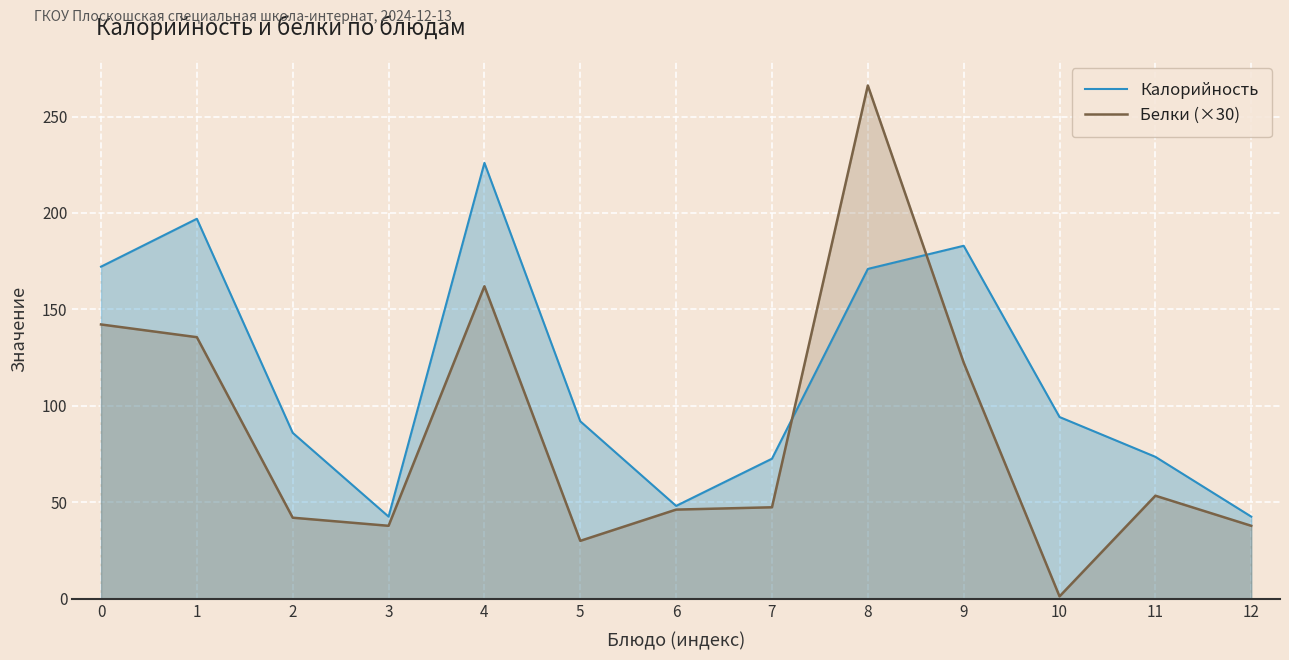

What is the lowest value of the Белки (×30) series?

1.2